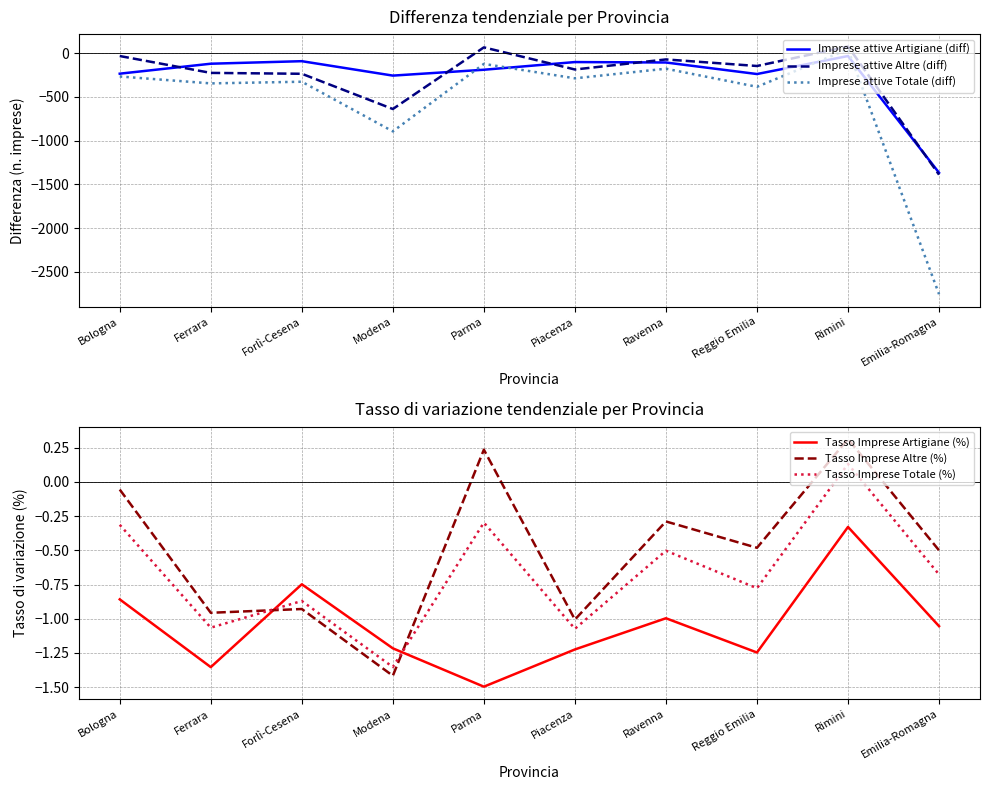

What is the maximum value shown in the chart?

77.0